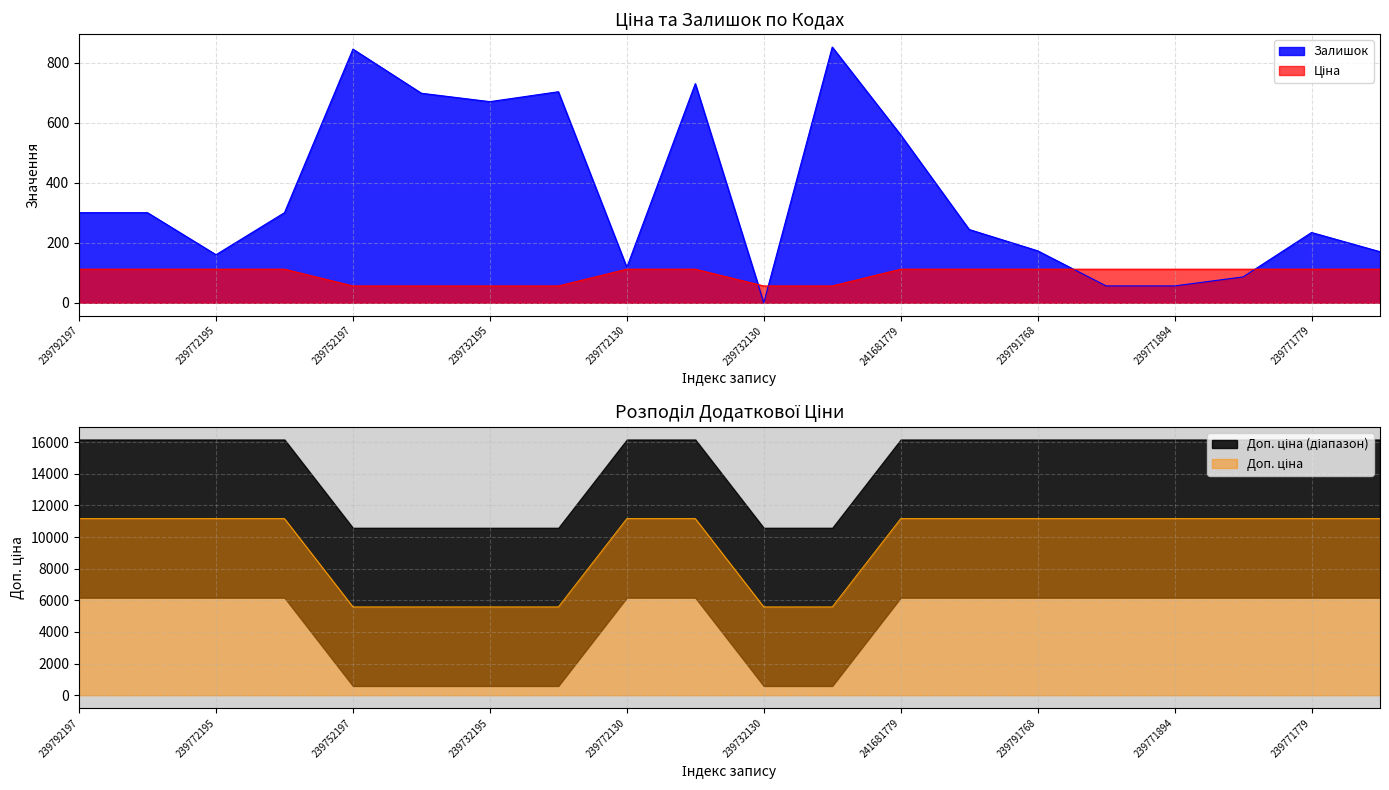

The value of Залишок at 239792197 is 300.0. True or false?

True